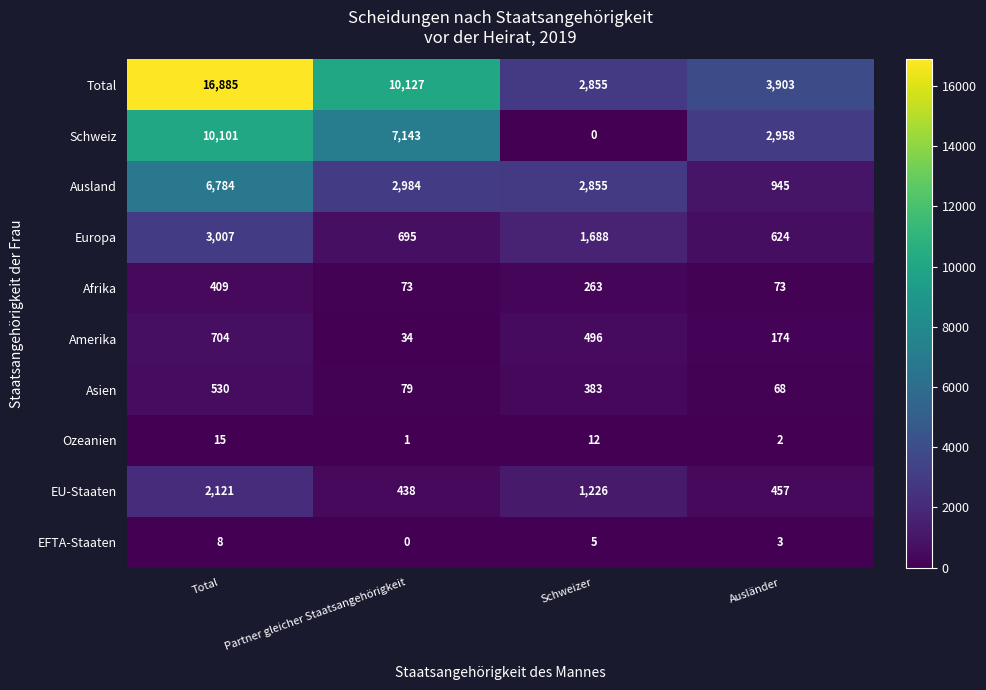

Read the Schweiz value at Partner gleicher Staatsangehörigkeit, to the nearest 100.

7100